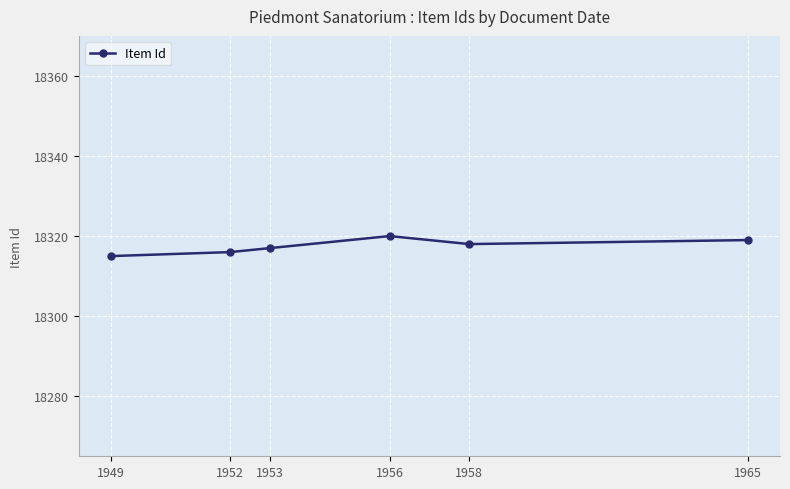

Where is the first local maximum?

1956